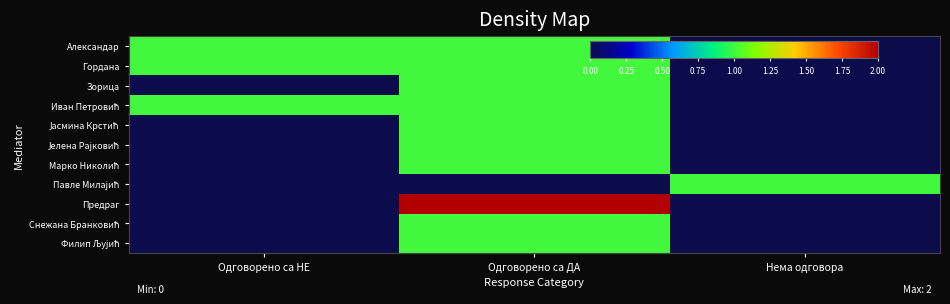

Which series changed the most between Одговорено са НЕ and Одговорено са ДА?

Предраг